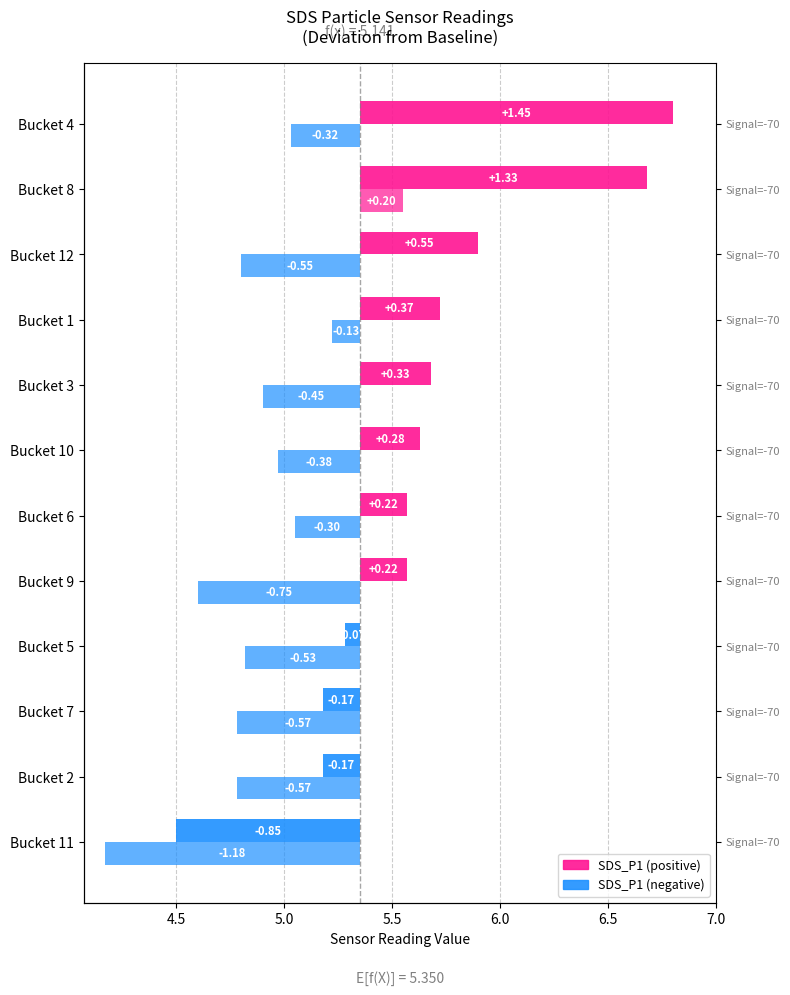

The value of SDS_P1 at Bucket 12 is 0.9. True or false?

False